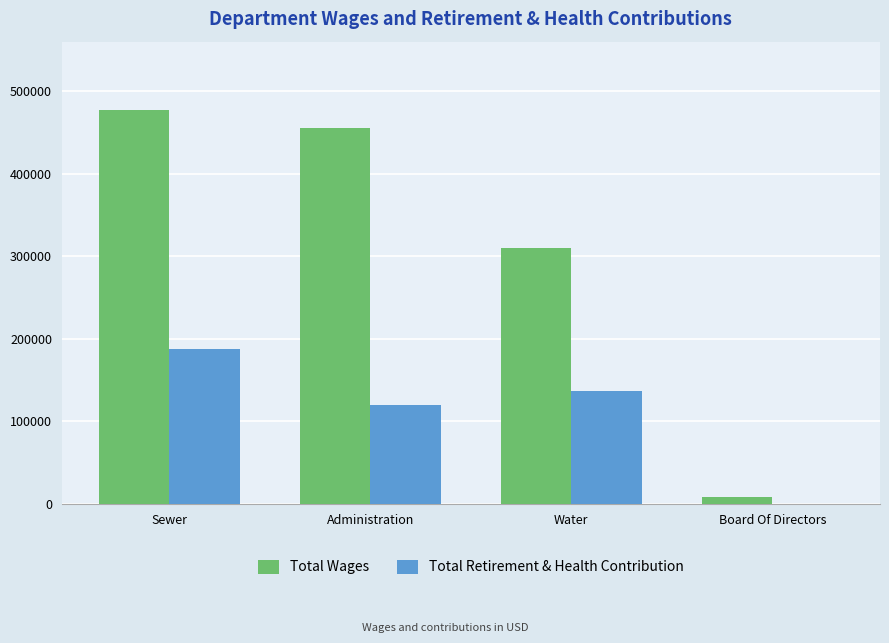

Count the number of categories in the chart.

4